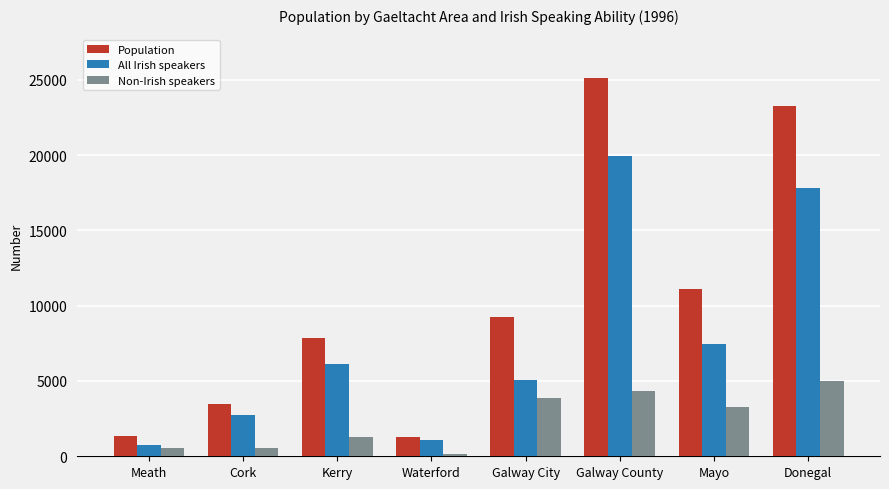

The value of All Irish speakers at Galway City is 1745. True or false?

False